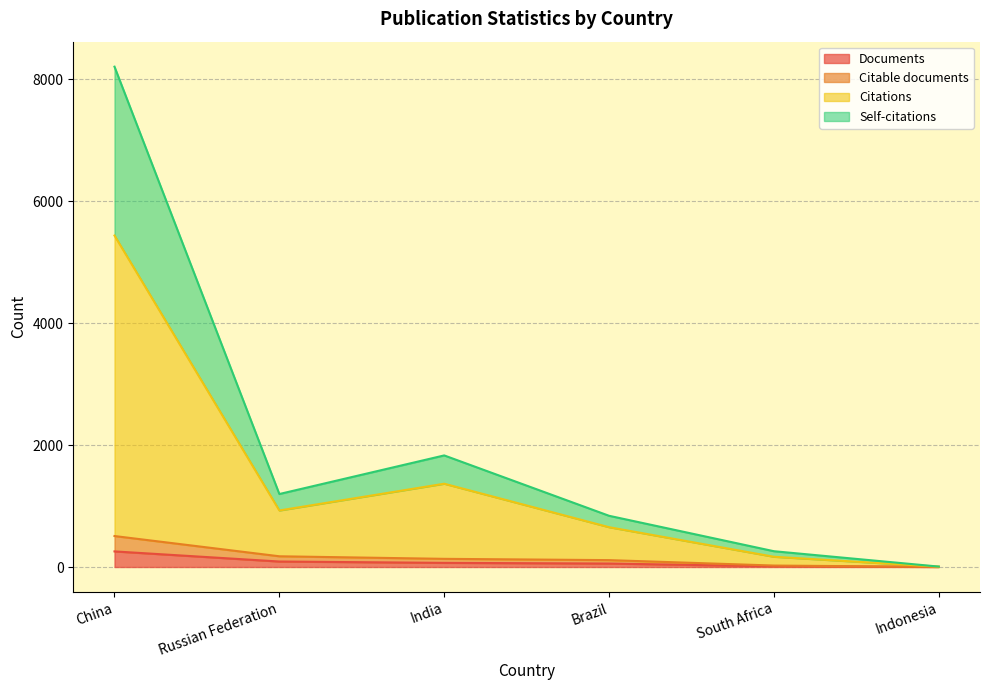

Which category has the lowest value across all series?

Indonesia